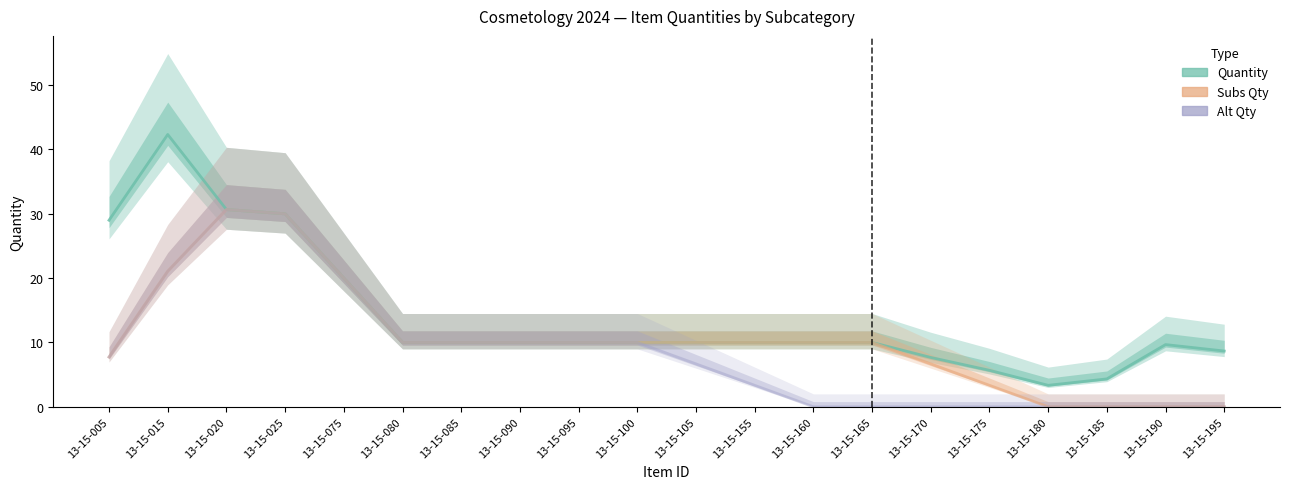

What is the approximate value of Subs Qty at 13-15-025?

30.0